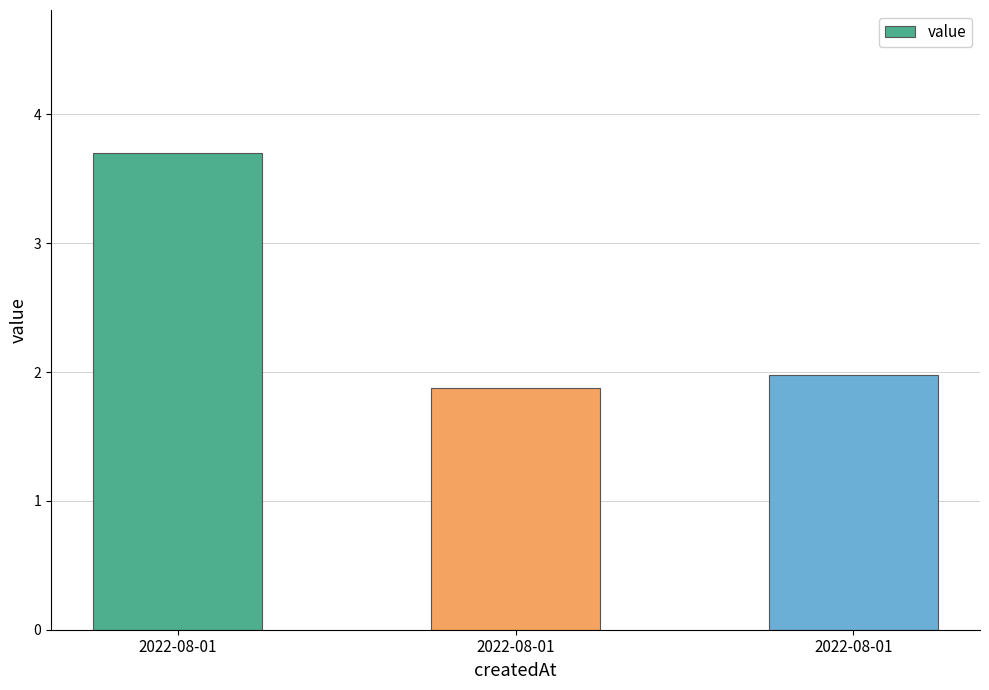

Reading left to right, extract all data points from this chart.

3.7	1.9	2.0